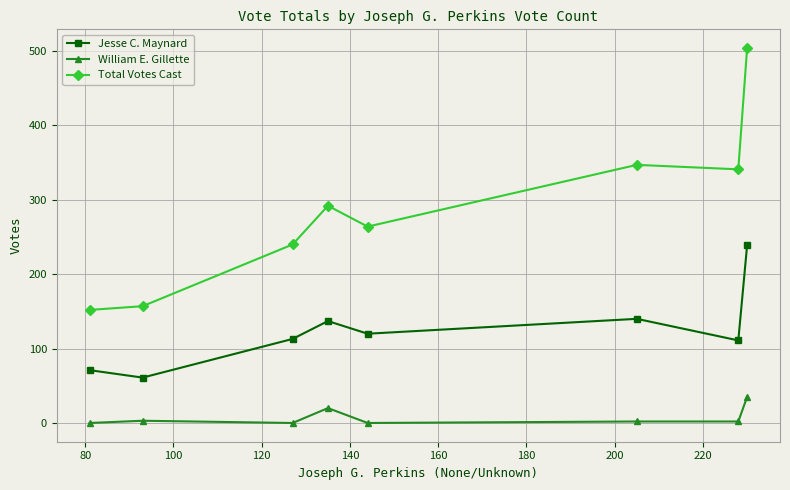

Which series has the largest total across all categories?

Total Votes Cast